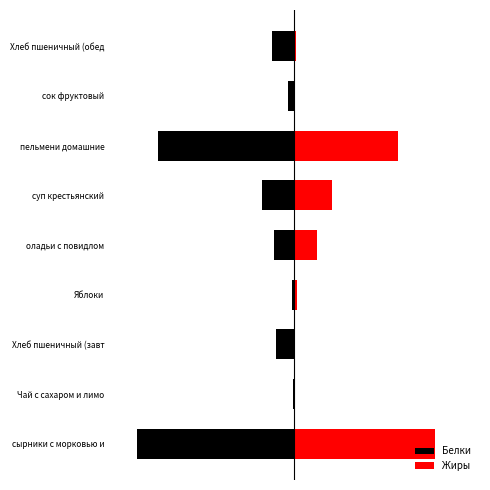

What is the maximum value for Жиры?

24.4